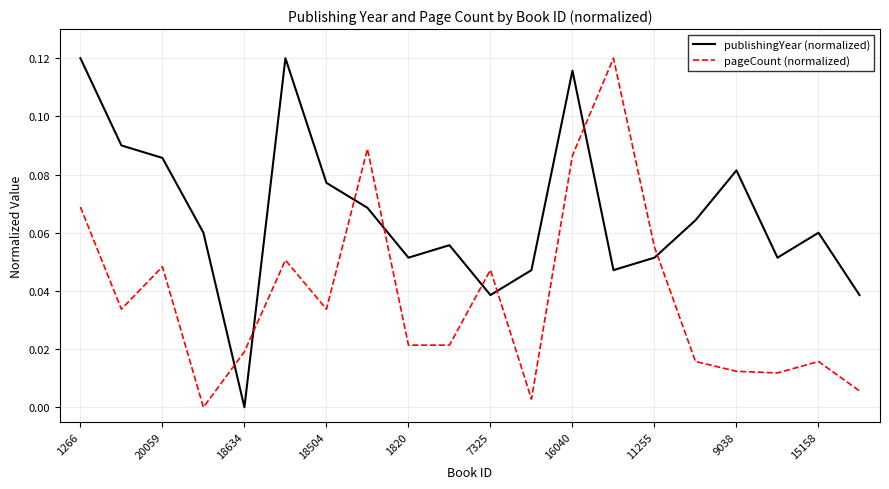

True or false: publishingYear (normalized) and pageCount (normalized) intersect in this chart.

True